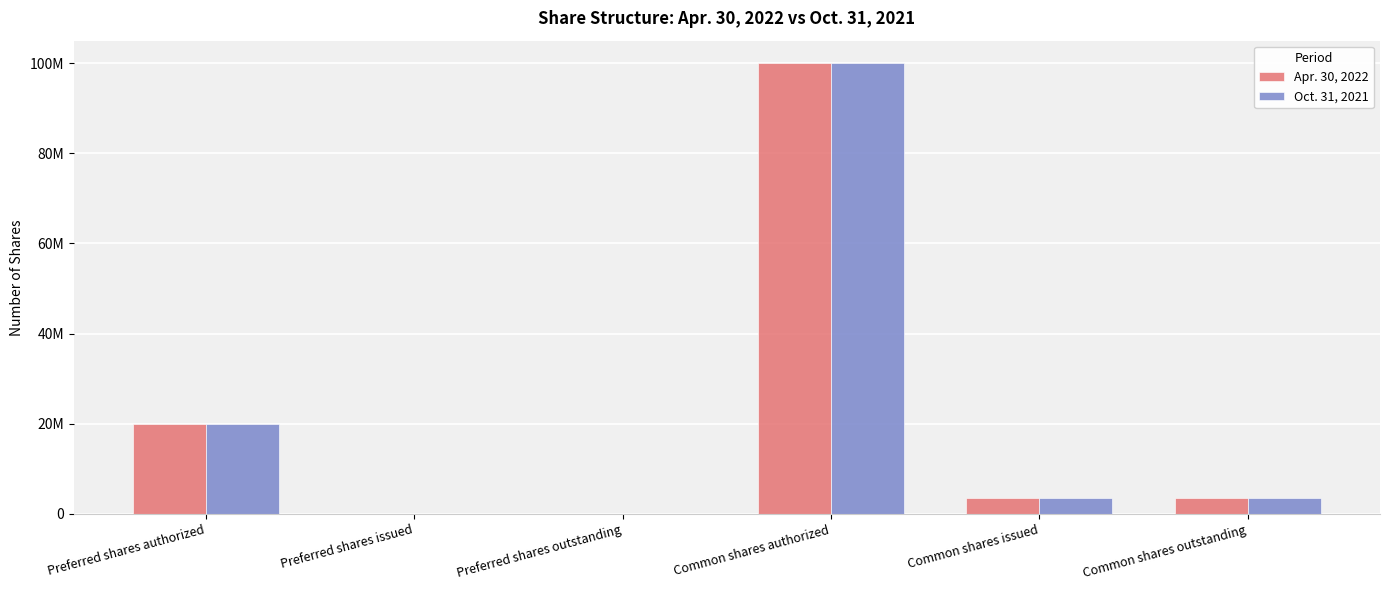

What are all the series names shown in the legend?

Apr. 30, 2022, Oct. 31, 2021